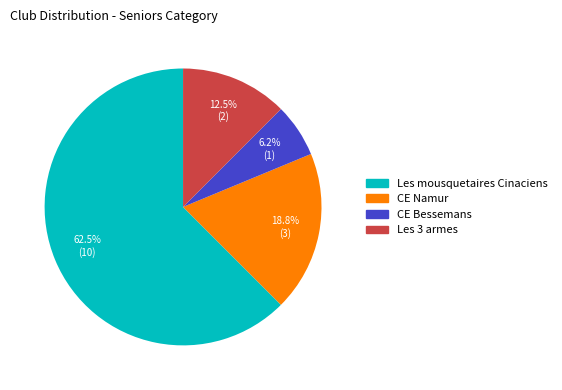

What is the total percentage of CE Bessemans and CE Namur?

25.0%